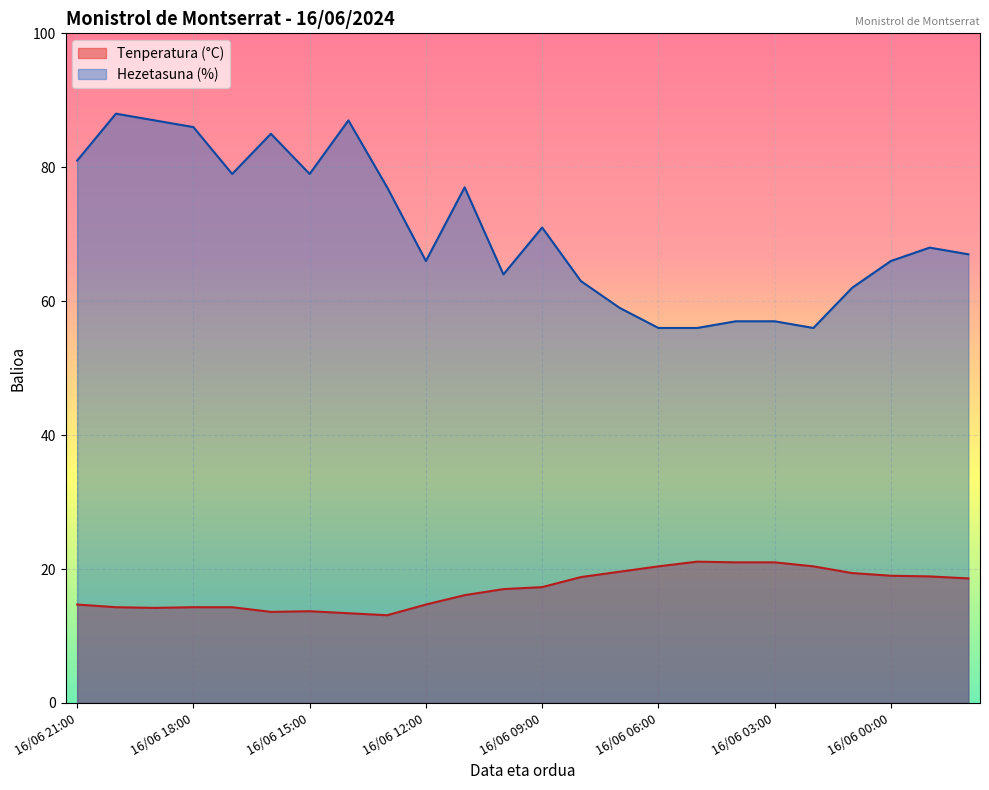

Which label corresponds to the largest value in the chart?

16/06 20:00